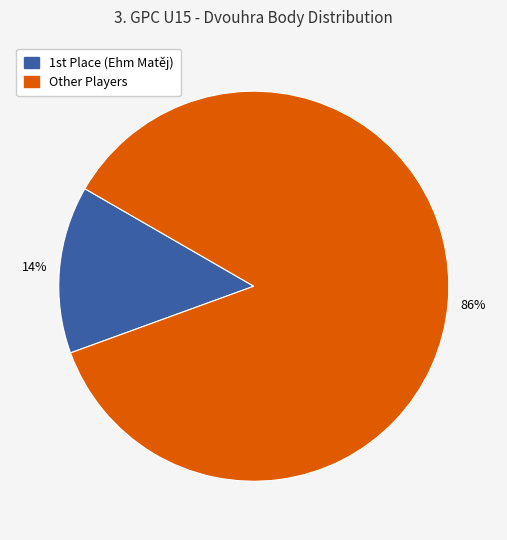

Is there a majority slice in this chart?

Yes